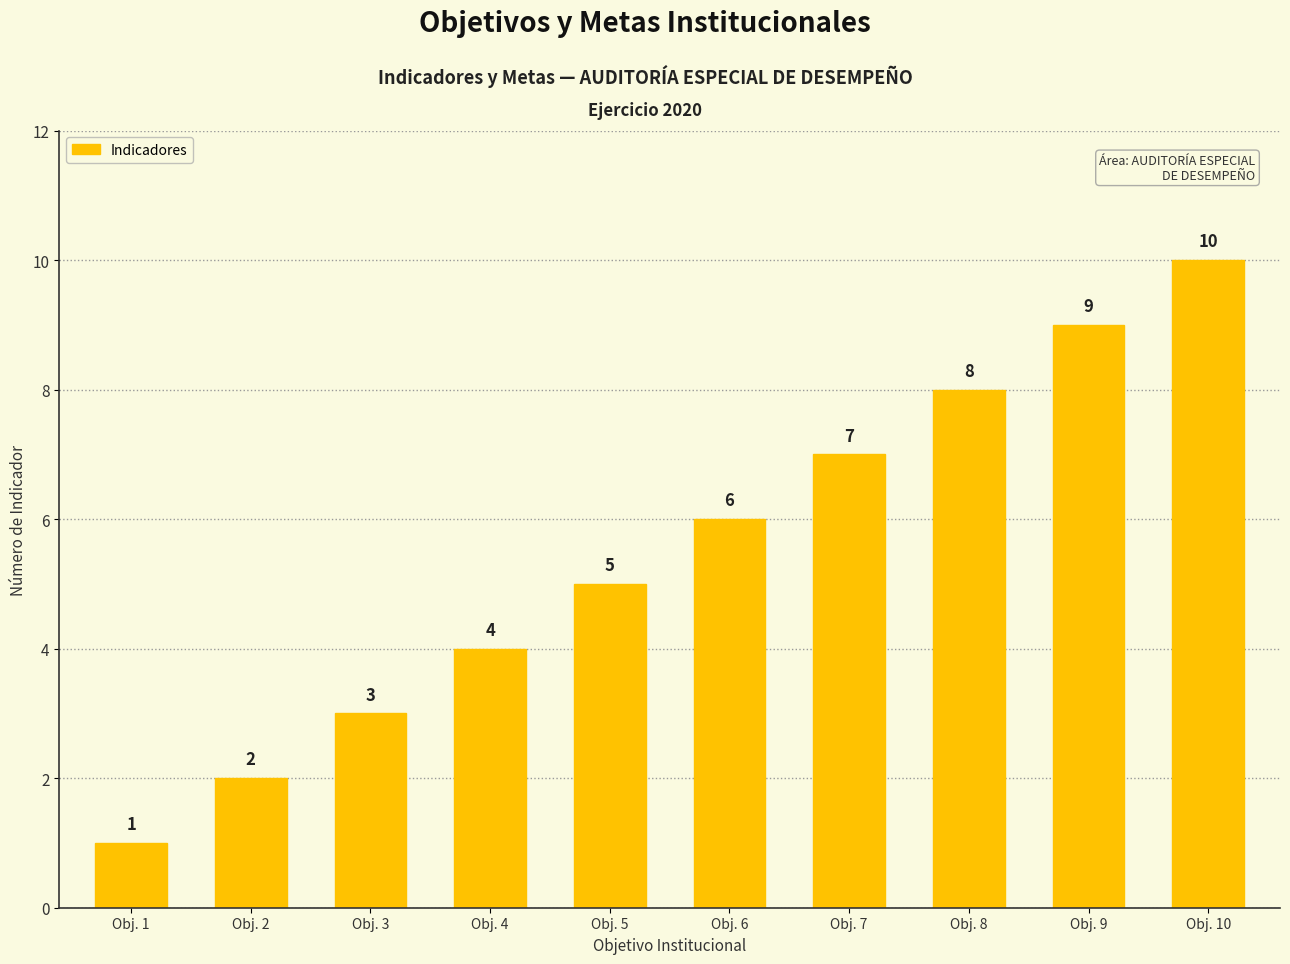

At which label is the value closest to 5?

Obj. 5